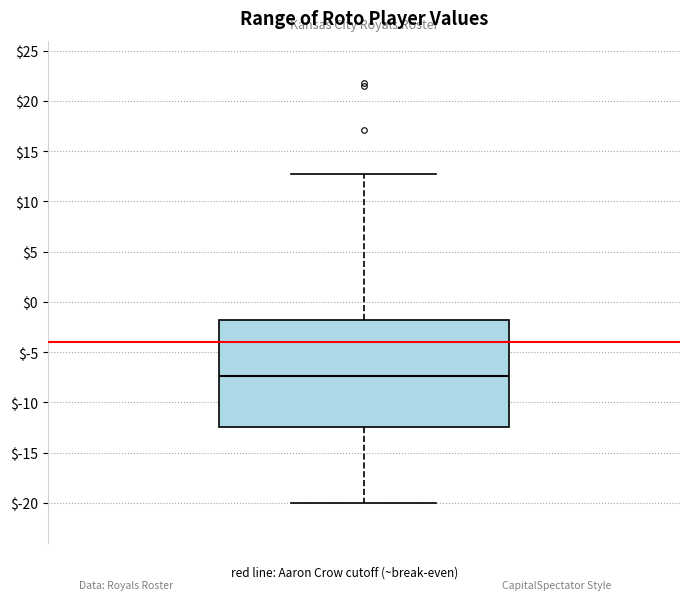

Transcribe this box plot: give where the median line is, the range the box spans, and where the two whiskers end, as read against the y-axis. The values are not printed on the chart, so give them approximately, as read against the axis.

median -7.5, box -12.5 to -2.0, whiskers -20.0 to 13.0